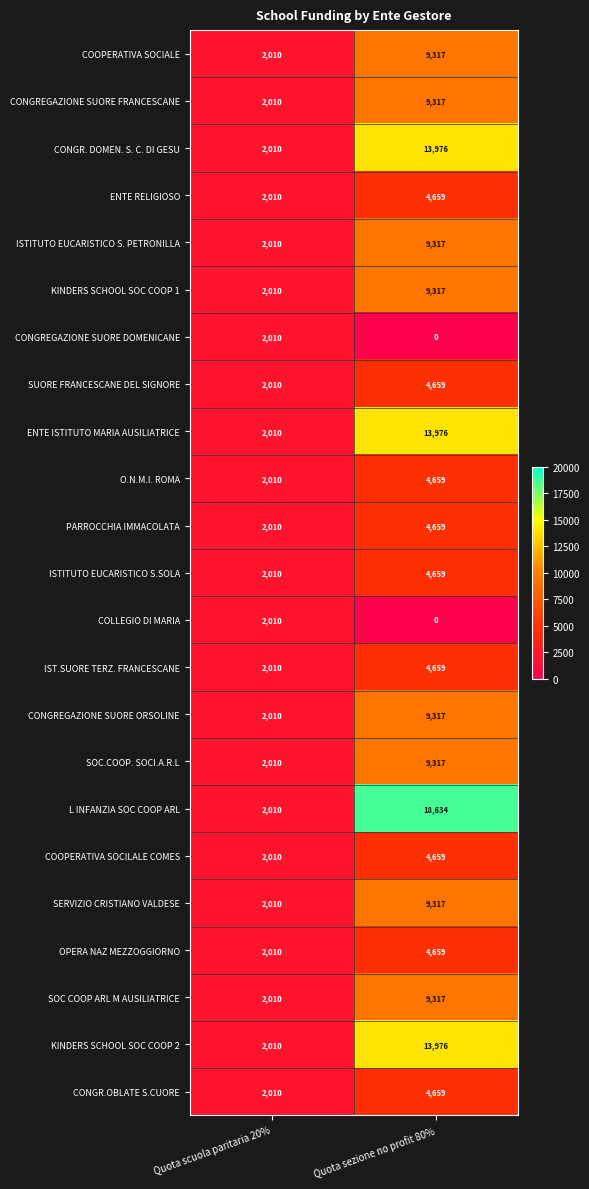

Count the number of data series in this chart.

23